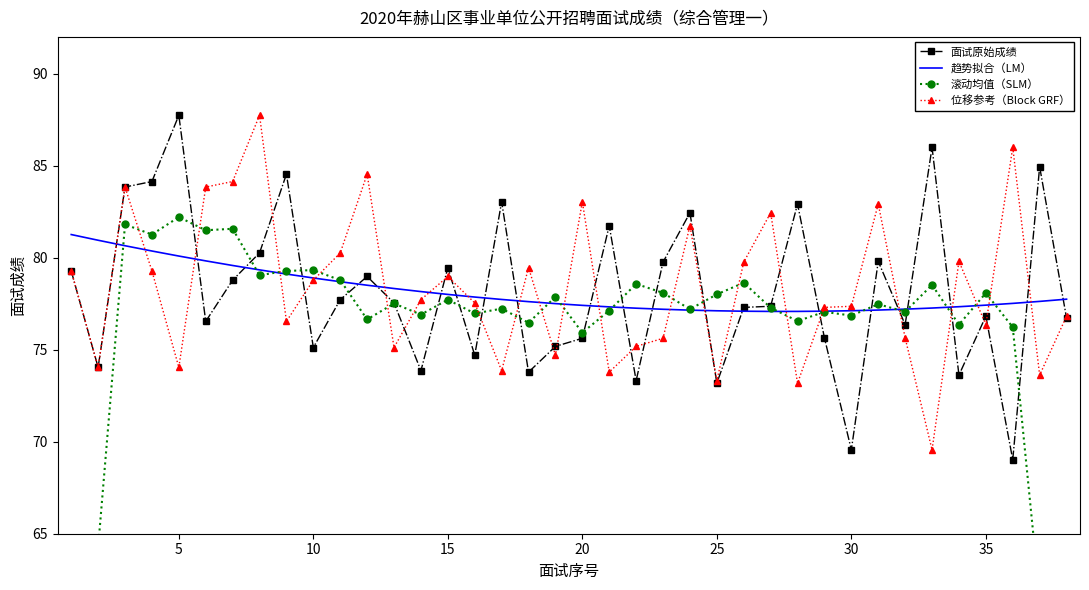

What are all the series names shown in the legend?

面试原始成绩, 趋势拟合（LM）, 滚动均值（SLM）, 位移参考（Block GRF）